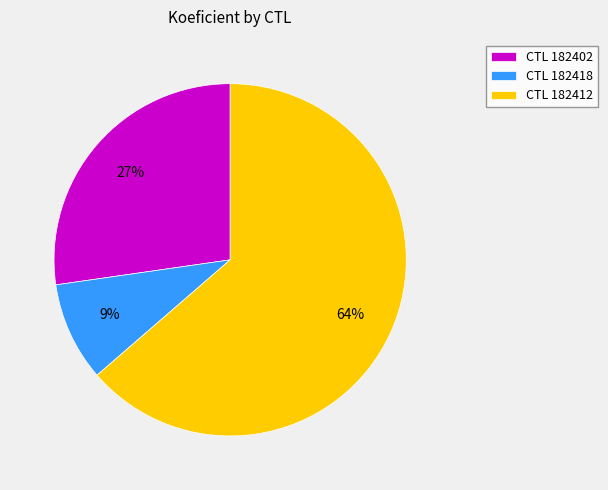

Which slice represents more than half of the pie?

CTL 182412